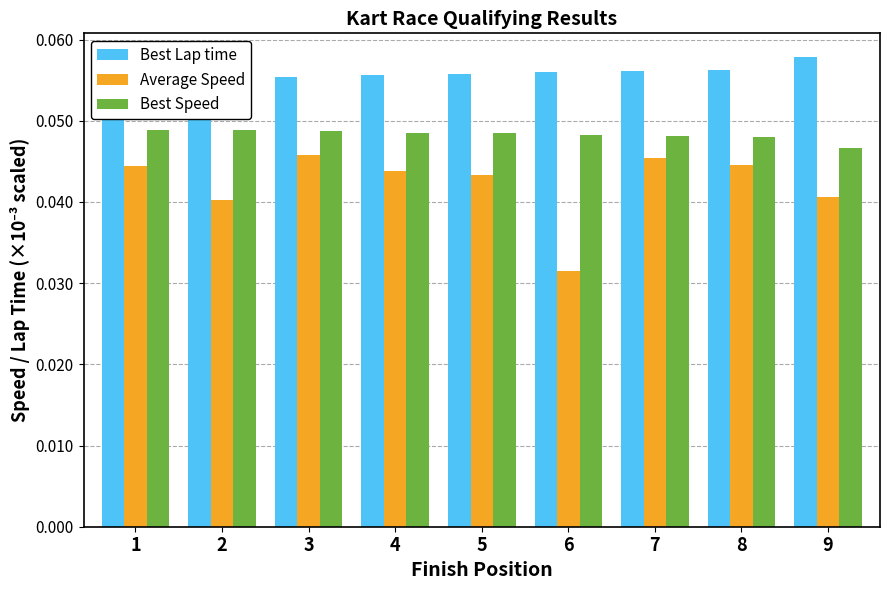

Which has a higher value, 8 or 3?

8